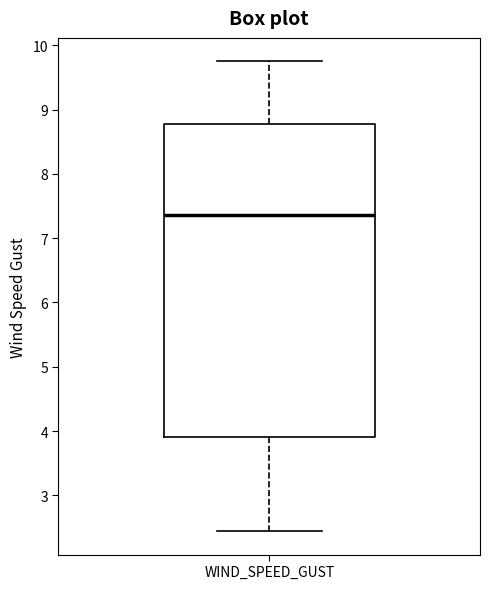

Where is the lower edge of the box for WIND_SPEED_GUST on the y-axis? The values are not printed on the chart, so give them approximately, as read against the axis.

3.9